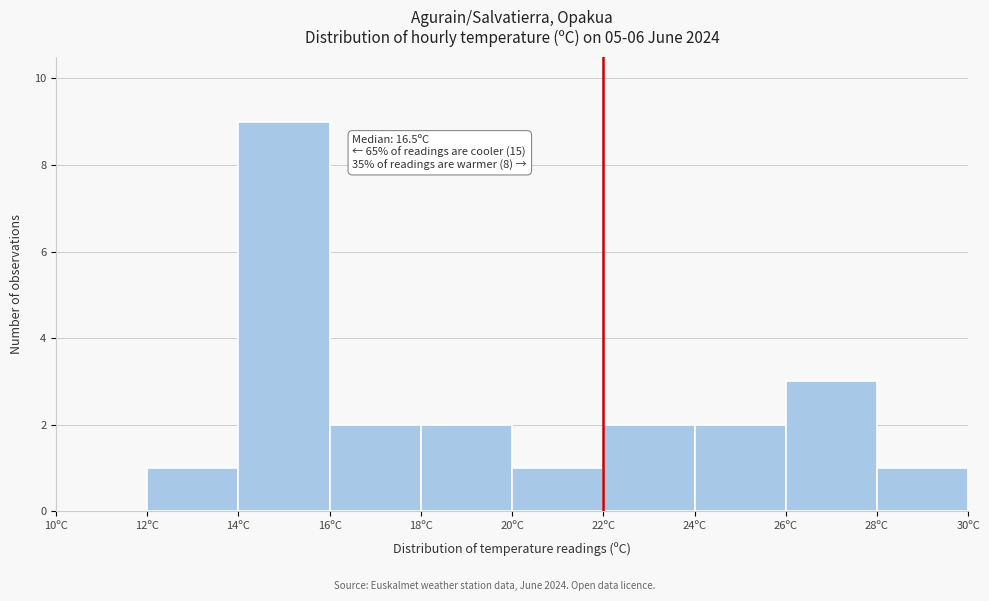

Over which range of the x-axis is the bar tallest?

14 to 16